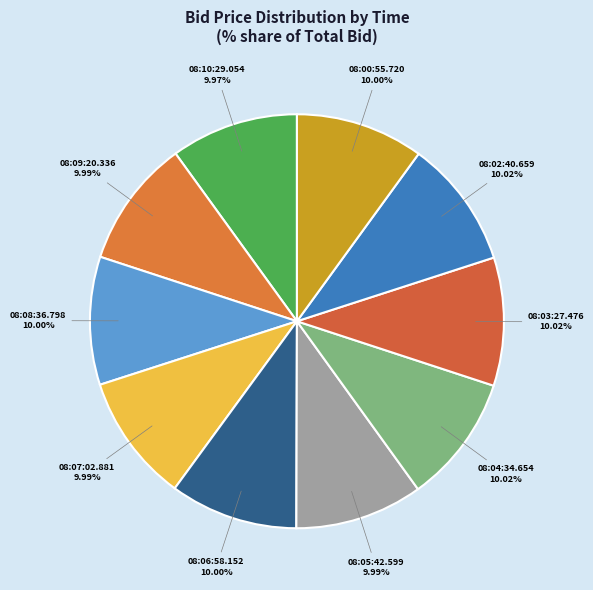

True or false: 08:09:20.336 accounts for 25% of the total.

False